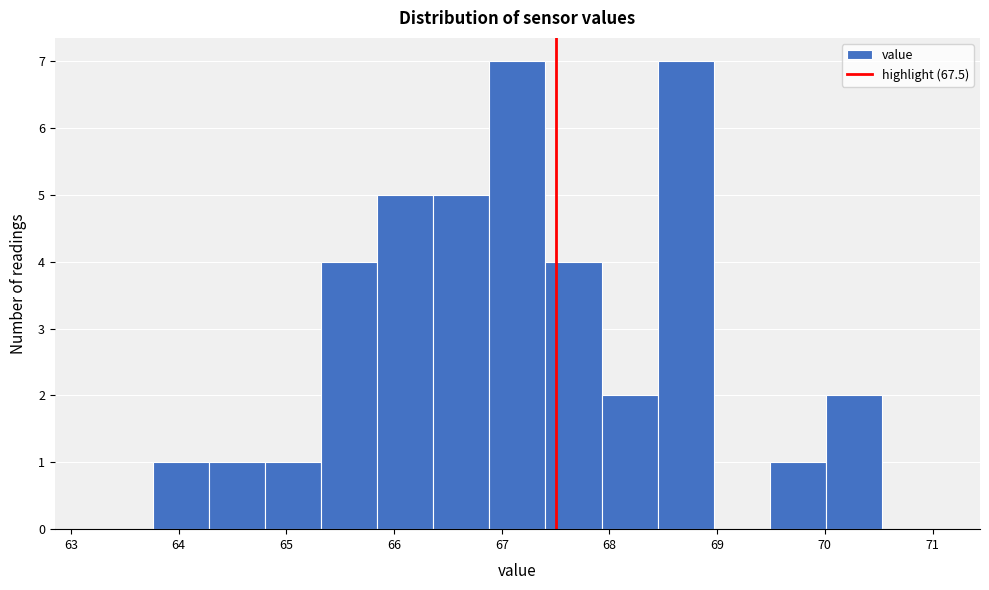

Reading left to right, list every bar in this chart as the range it spans on the x-axis followed by its height. Neither the bar edges nor the heights are printed on the chart, so give them approximately, as read against the axes.

63.2 to 63.8: 0
63.8 to 64.3: 1
64.3 to 64.8: 1
64.8 to 65.3: 1
65.3 to 65.8: 4
65.8 to 66.4: 5
66.4 to 66.9: 5
66.9 to 67.4: 7
67.4 to 67.9: 4
67.9 to 68.4: 2
68.4 to 69.0: 7
69.0 to 69.5: 0
69.5 to 70.0: 1
70.0 to 70.5: 2
70.5 to 71.1: 0